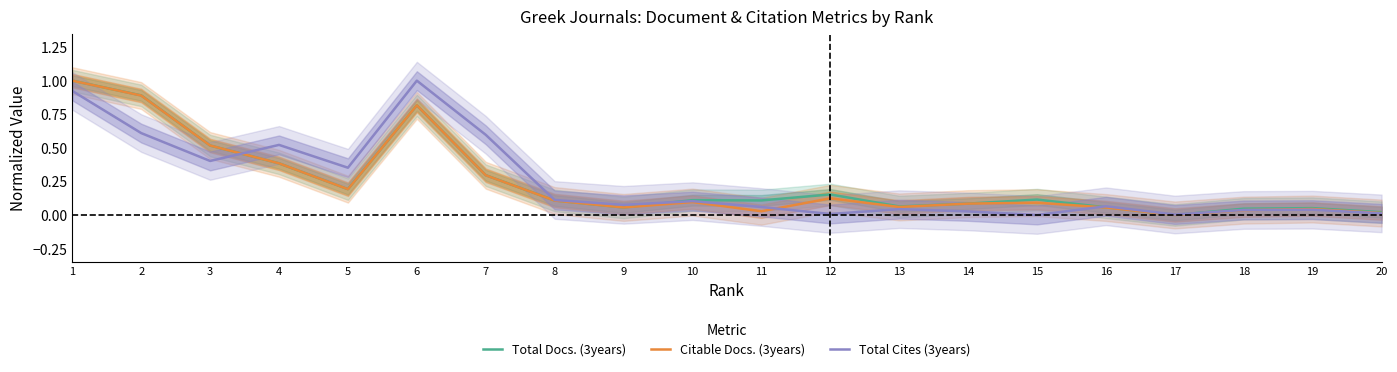

The Total Cites (3years) series shows 0.0 at 8. True or false?

False